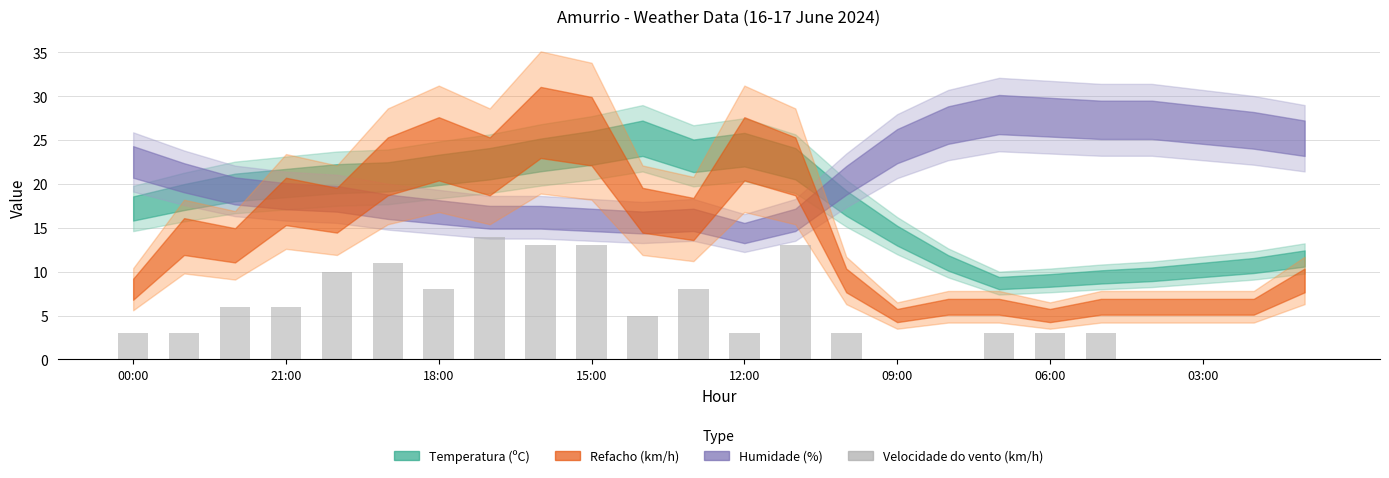

Reading left to right, what are all the values shown in this chart?

3	3	6	6	10	11	8	14	13	13	5	8	3	13	3	0	0	3	3	3	0	0	0	0